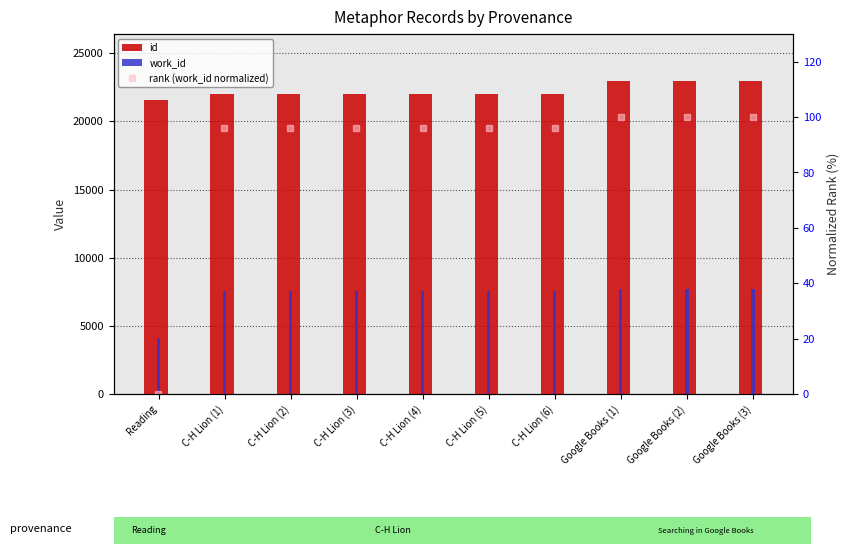

Reading left to right, list all the values displayed in this chart.

id: 21587.0	22021.0	22031.0	22034.0	22035.0	22036.0	22038.0	22961.0	22964.0	22965.0
work_id: 4103.0	7565.0	7565.0	7565.0	7565.0	7565.0	7565.0	7707.0	7709.0	7710.0
rank (work_id normalized): 0.0	96.0	96.0	96.0	96.0	96.0	96.0	99.9	100.0	100.0